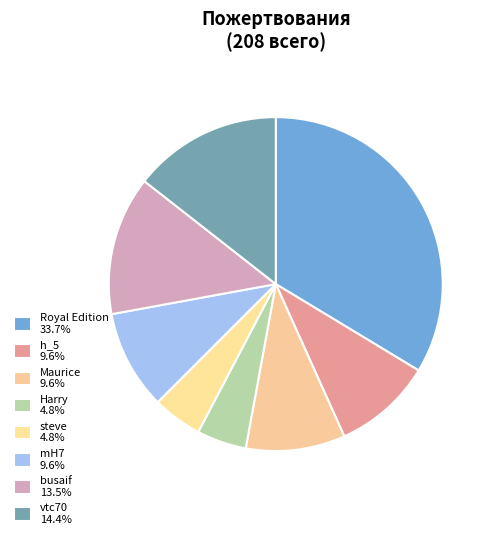

How many slices are in this pie chart?

8